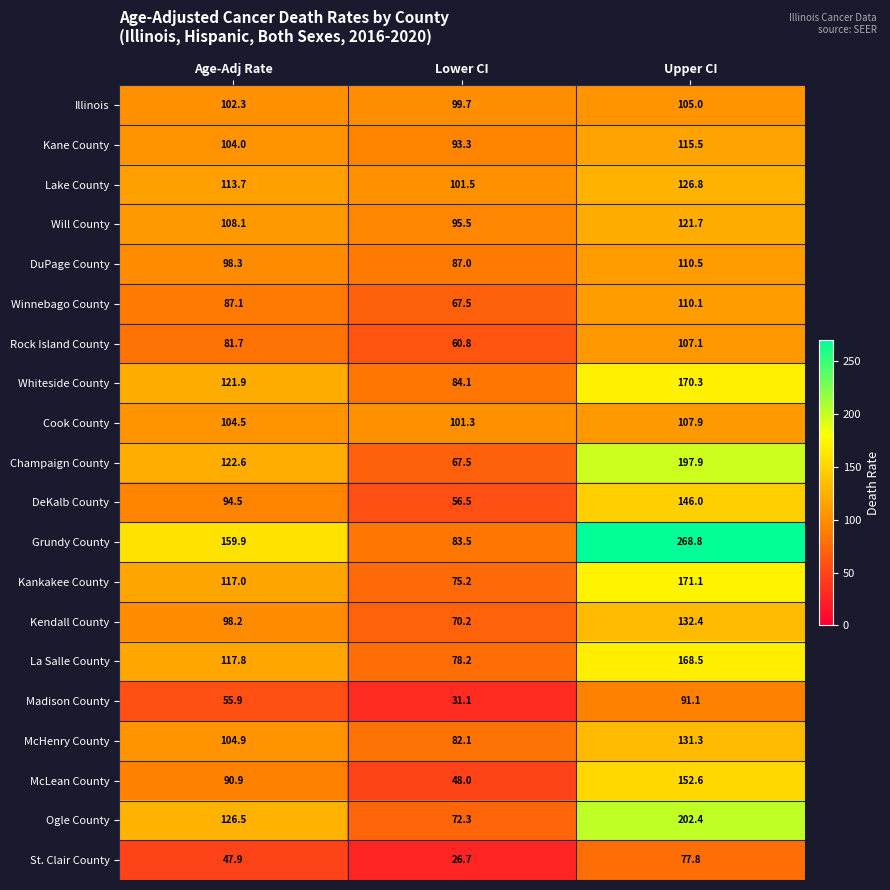

What is the sum of the Rock Island County values at Upper CI and Age-Adj Rate?

188.8